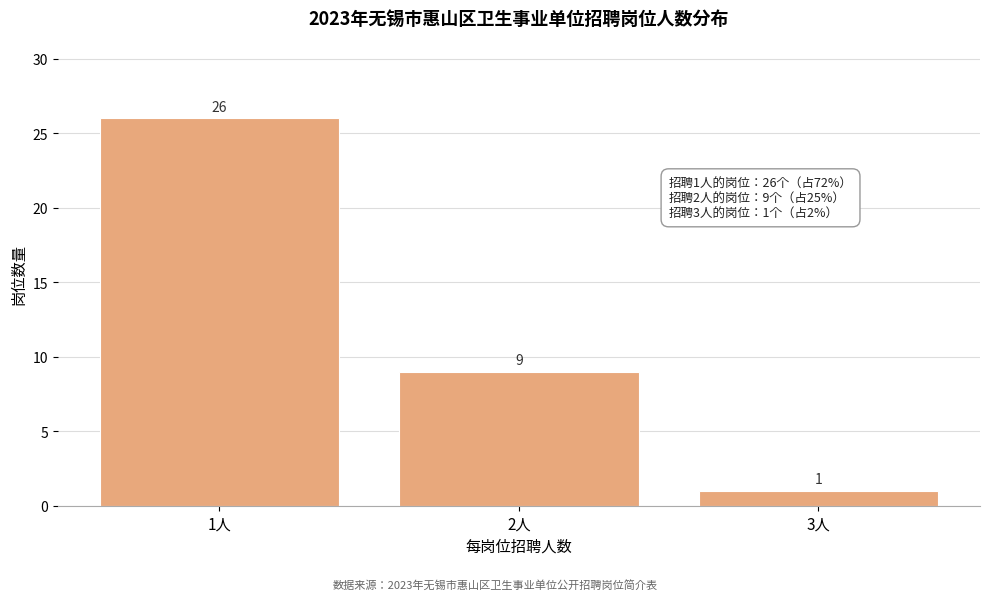

Reading left to right, transcribe all the data shown in this chart.

1人=26	2人=9	3人=1